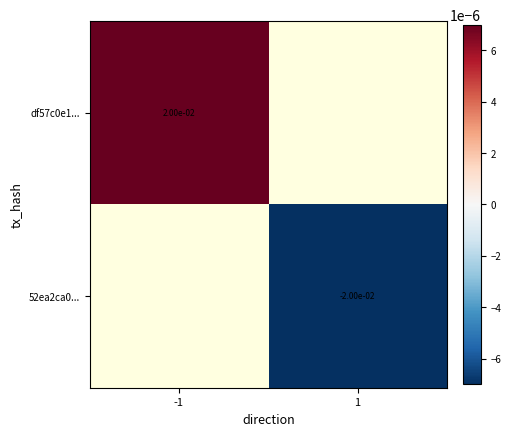

At how many categories does at least one series exceed 0?

1